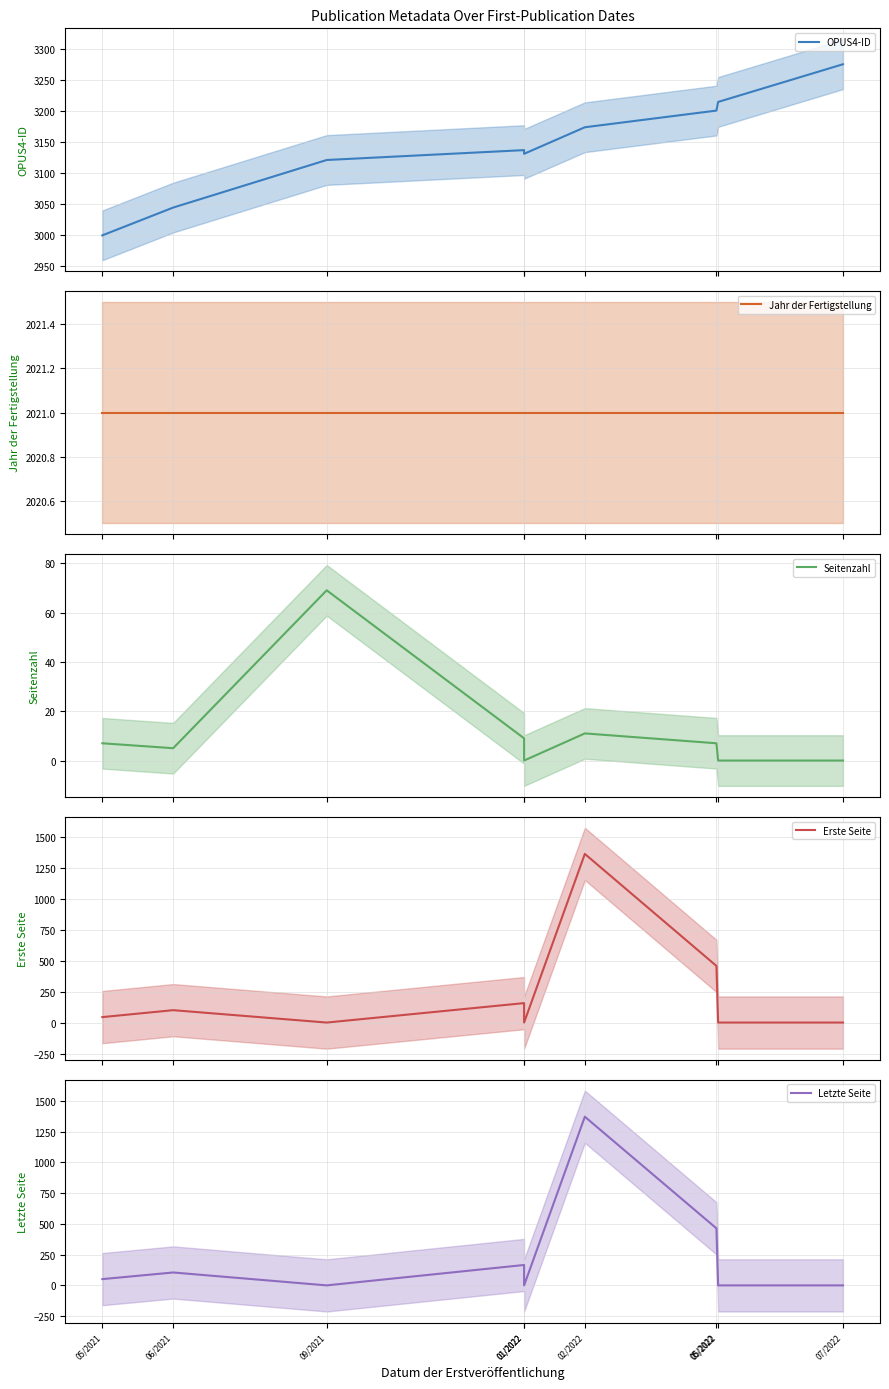

The value of Jahr der Fertigstellung at 09/2021 is 2021. True or false?

True